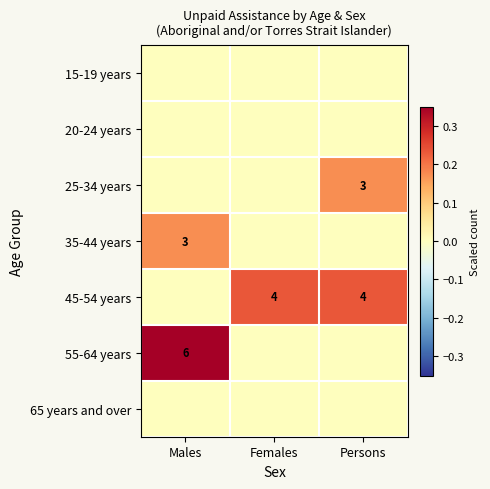

The 45-54 years series shows 5 at Females. True or false?

False